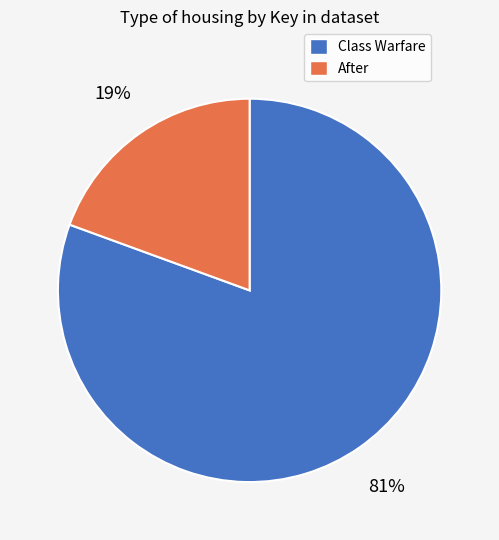

Which category has the smallest portion of the pie?

After